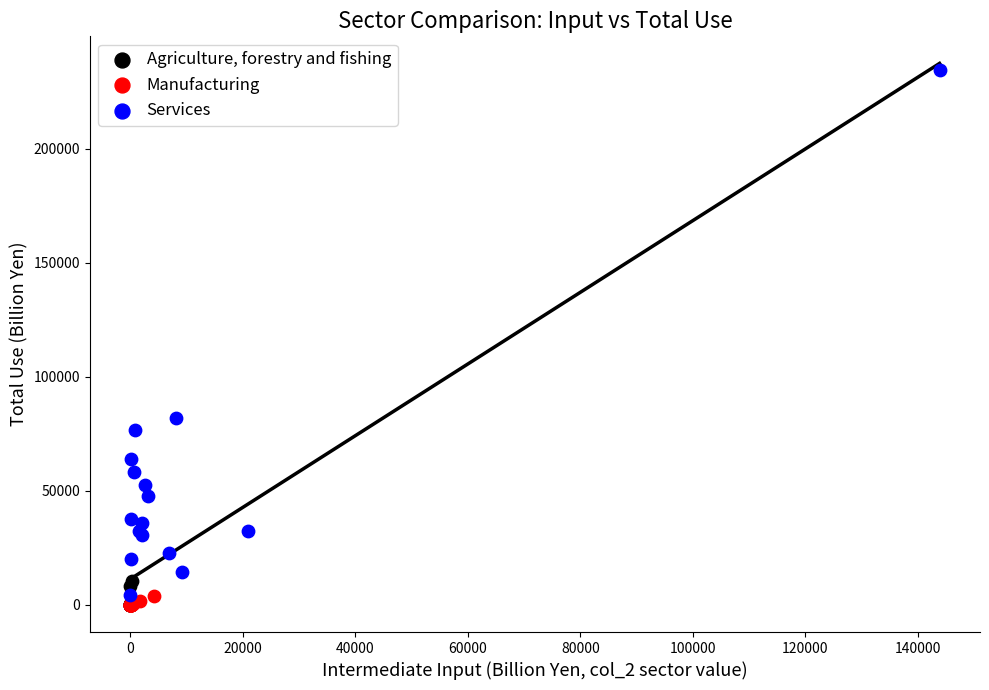

Which series reaches the maximum Y coordinate?

Services